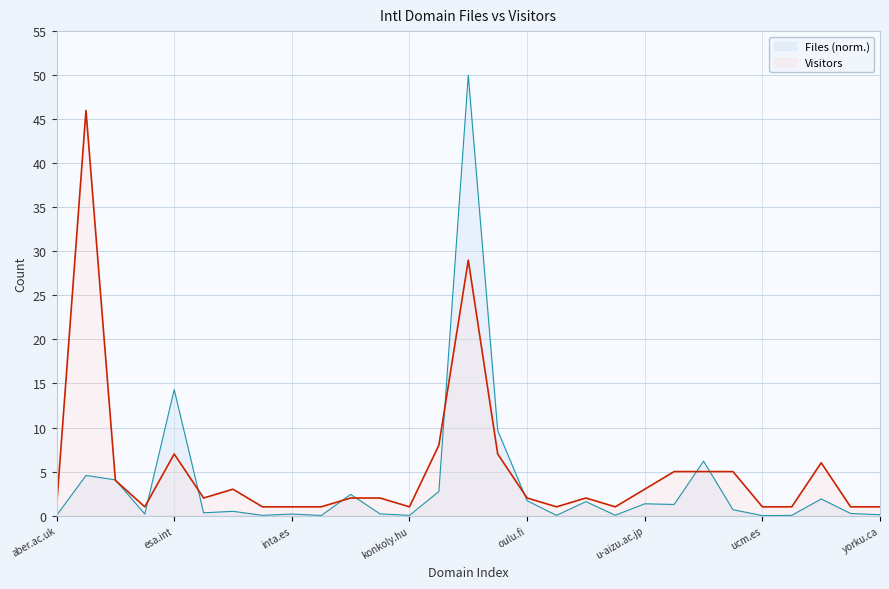

Which series has the largest total across all categories?

Visitors